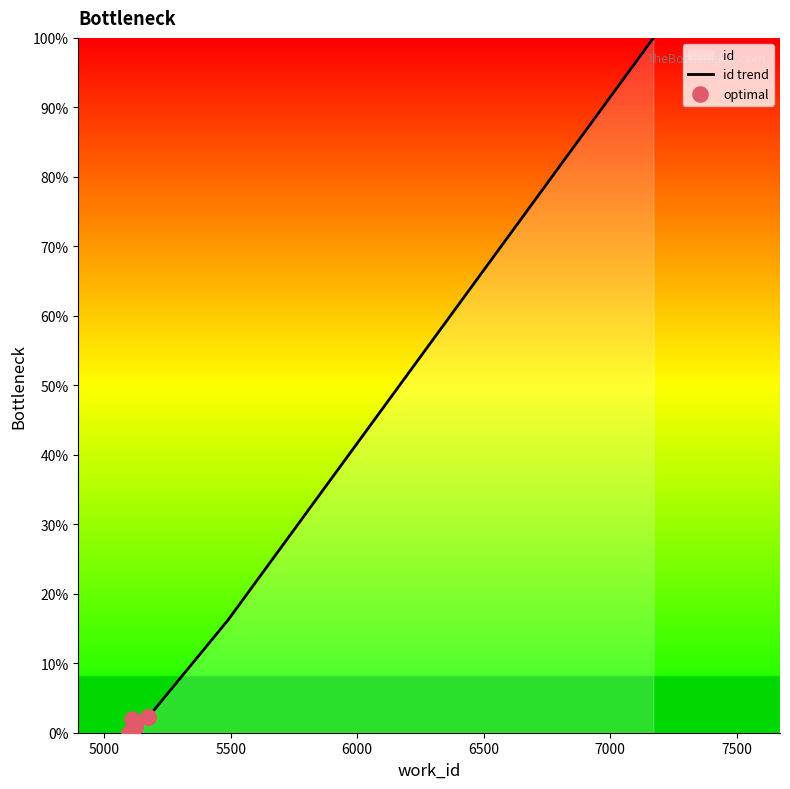

Between 5110 and 5175, which is larger?

5175